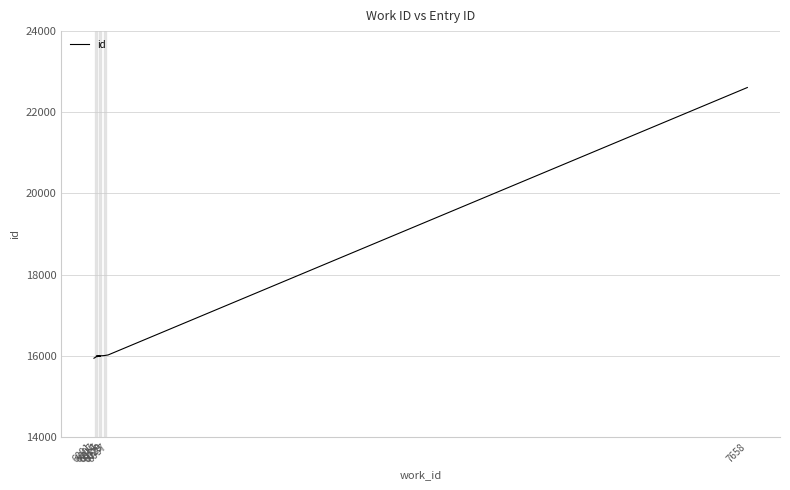

What is the change in value from 6001 to 6007?

+52